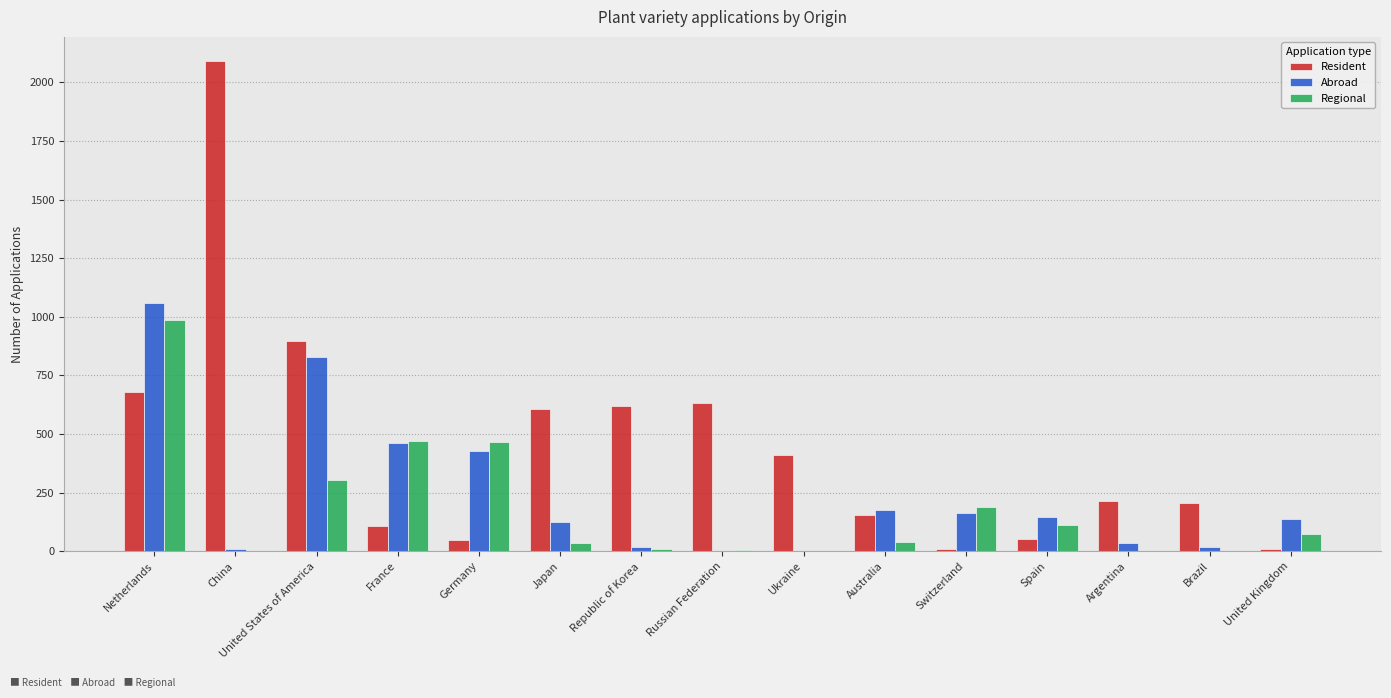

How many distinct data groups are displayed?

3